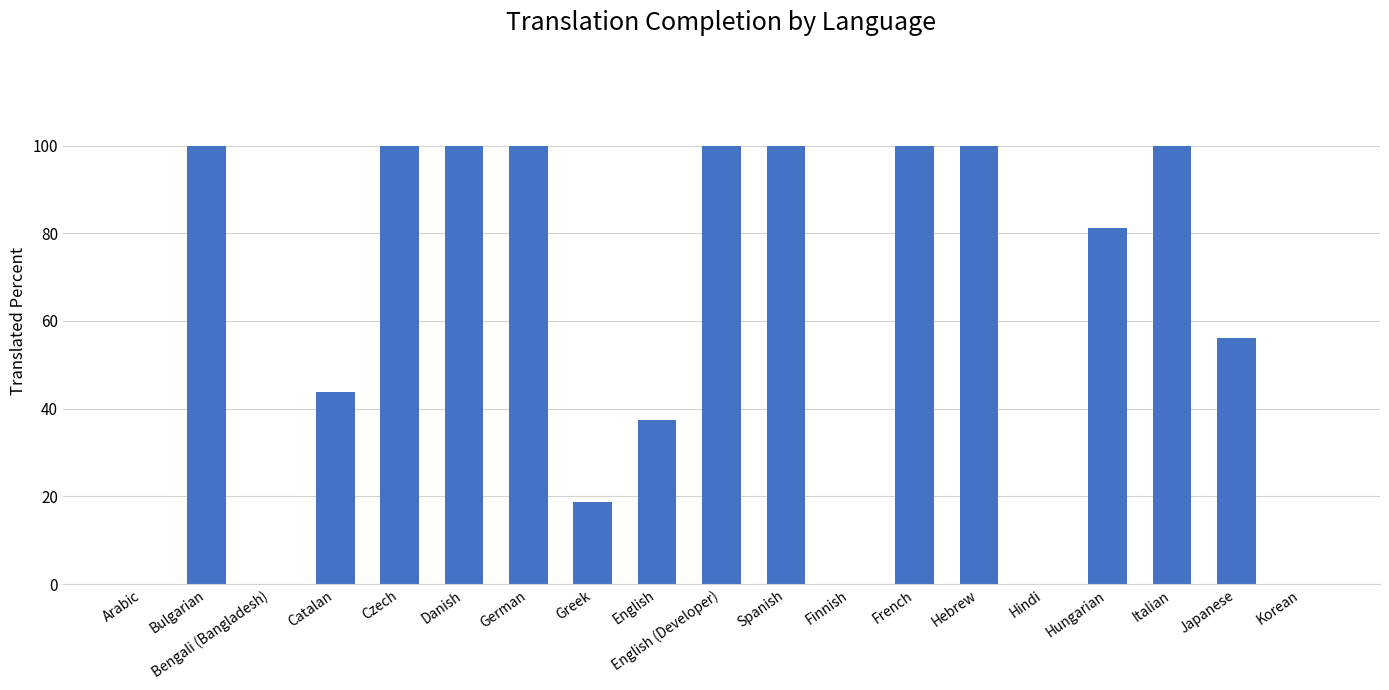

What is the change in value from Greek to Spanish?

+81.3